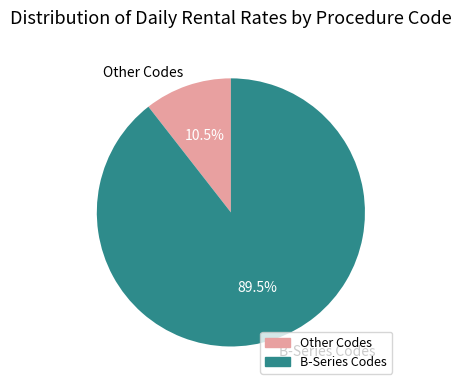

What is the ratio of the value at B-Series Codes to the value at Other Codes?

8.5